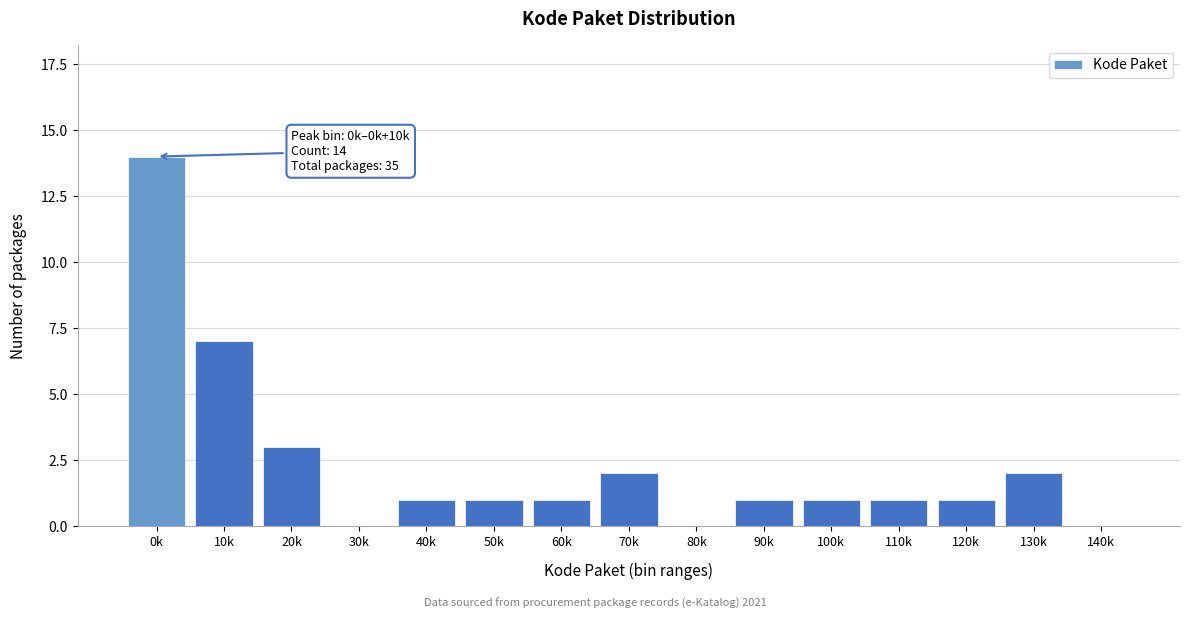

Reading right to left, list all the values displayed in this chart.

140k=0	130k=2	120k=1	110k=1	100k=1	90k=1	80k=0	70k=2	60k=1	50k=1	40k=1	30k=0	20k=3	10k=7	0k=14